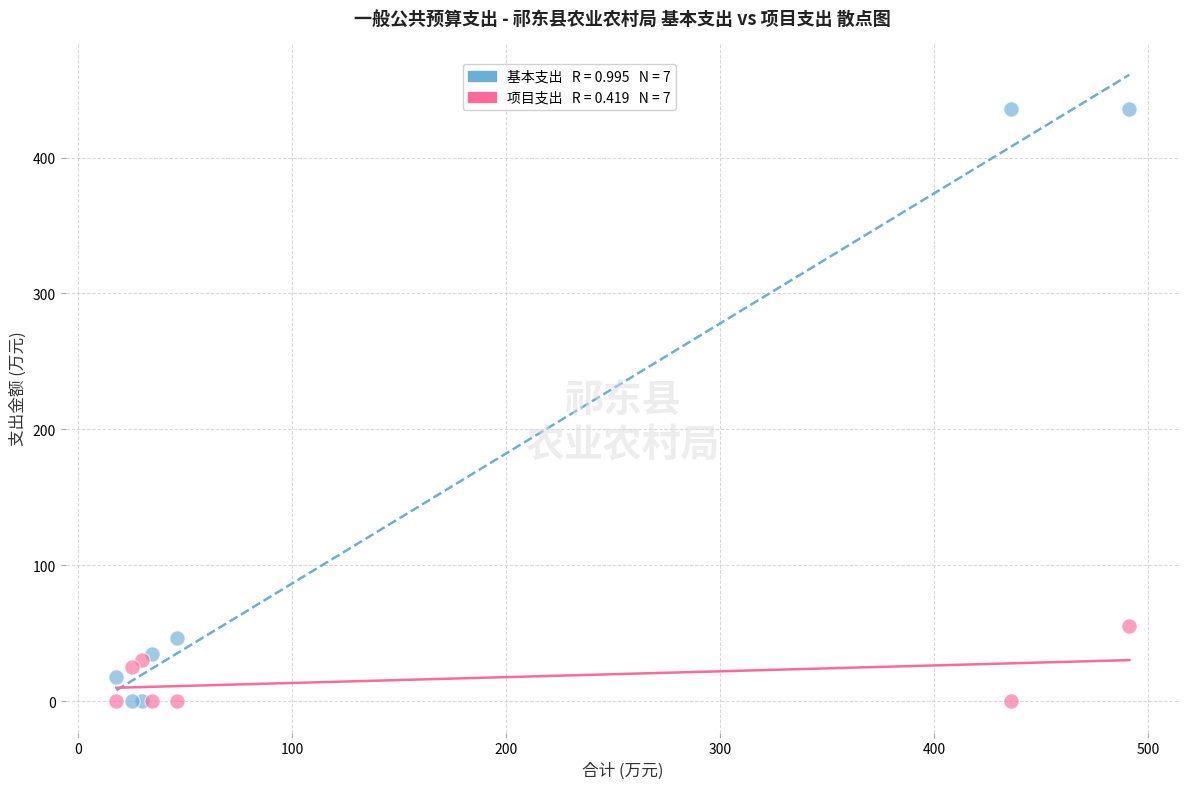

Across all series, what Y value is closest to 217?

55.2